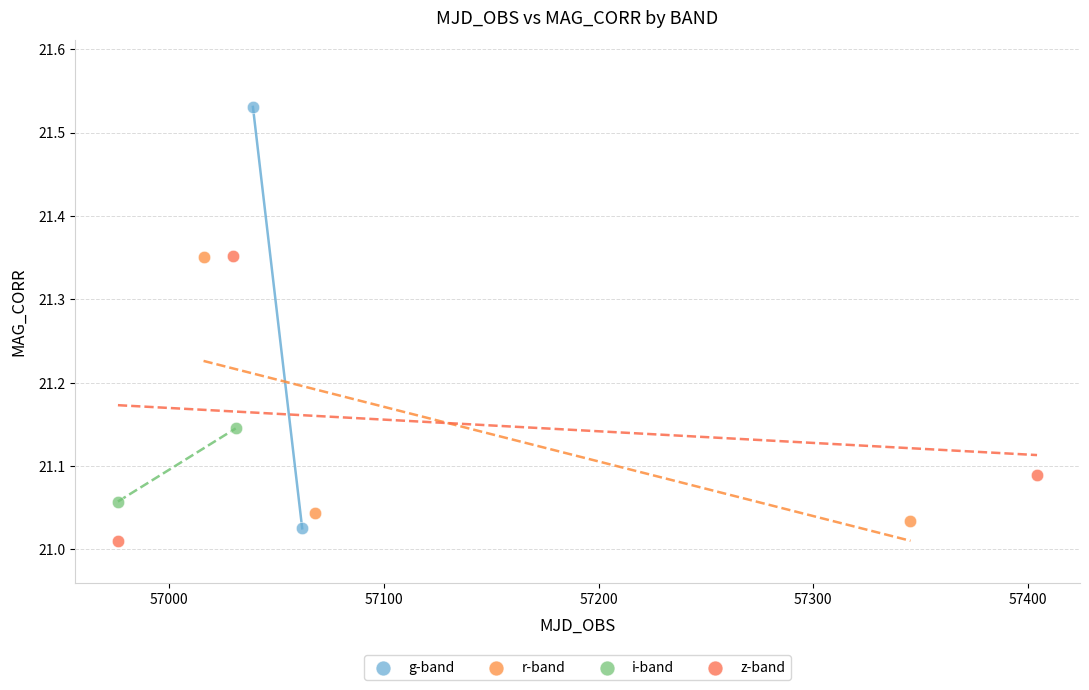

Which series has the widest spread of Y values?

g-band